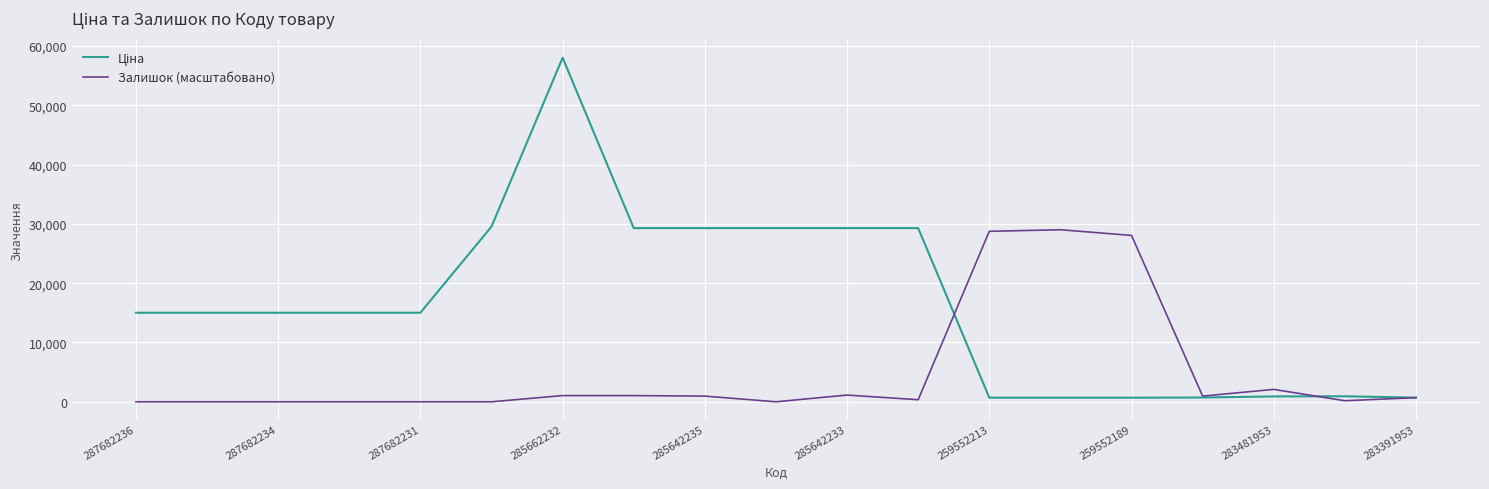

What is the maximum value for Залишок (масштабовано)?

29018.5